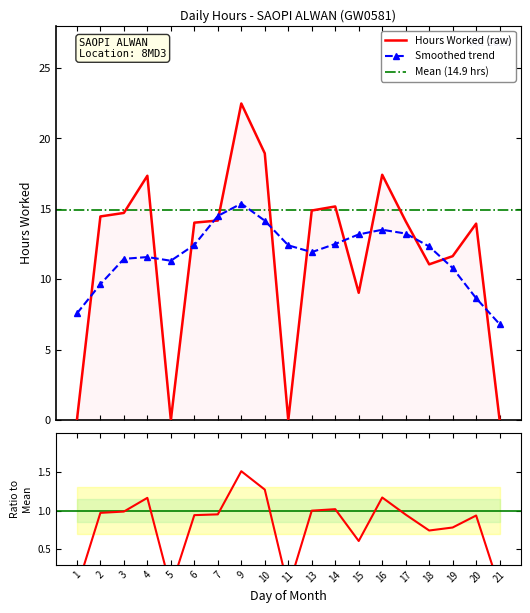

How many values exceed 14?

11